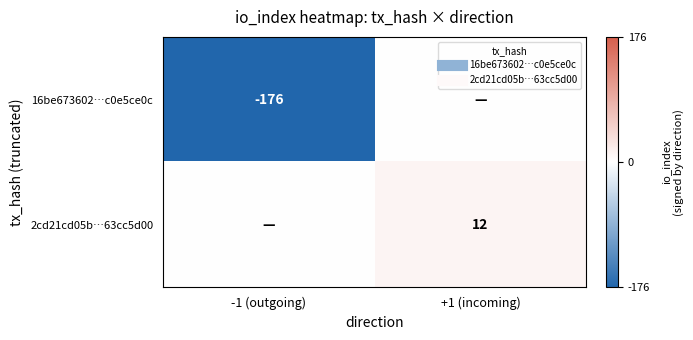

What is the difference between the maximum and minimum values in the 16be673602…c0e5ce0c series?

176